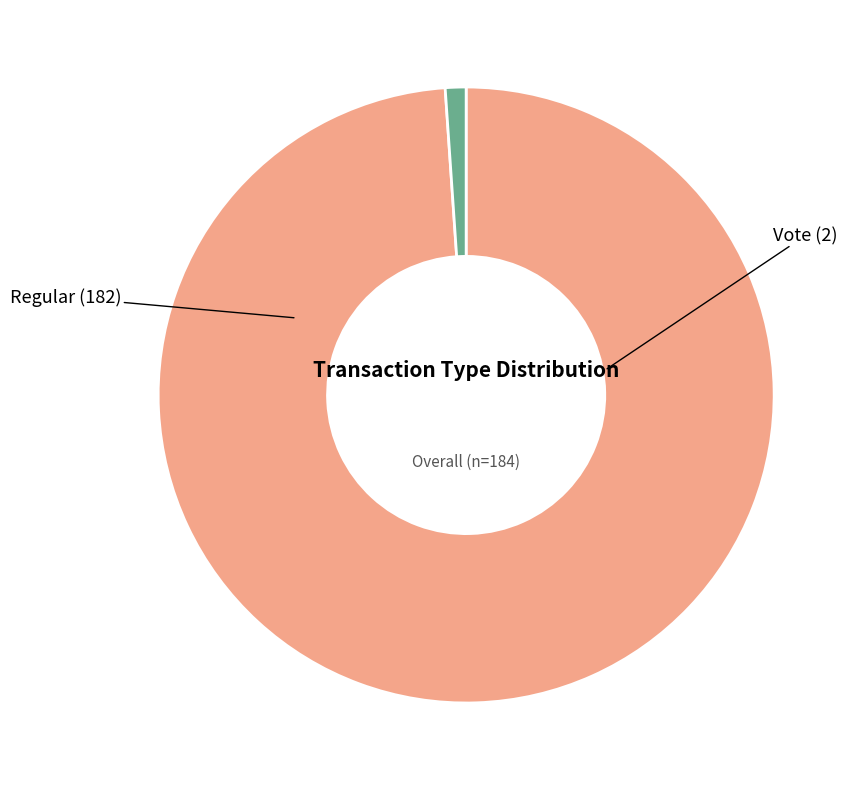

Does any single category account for the majority?

Yes